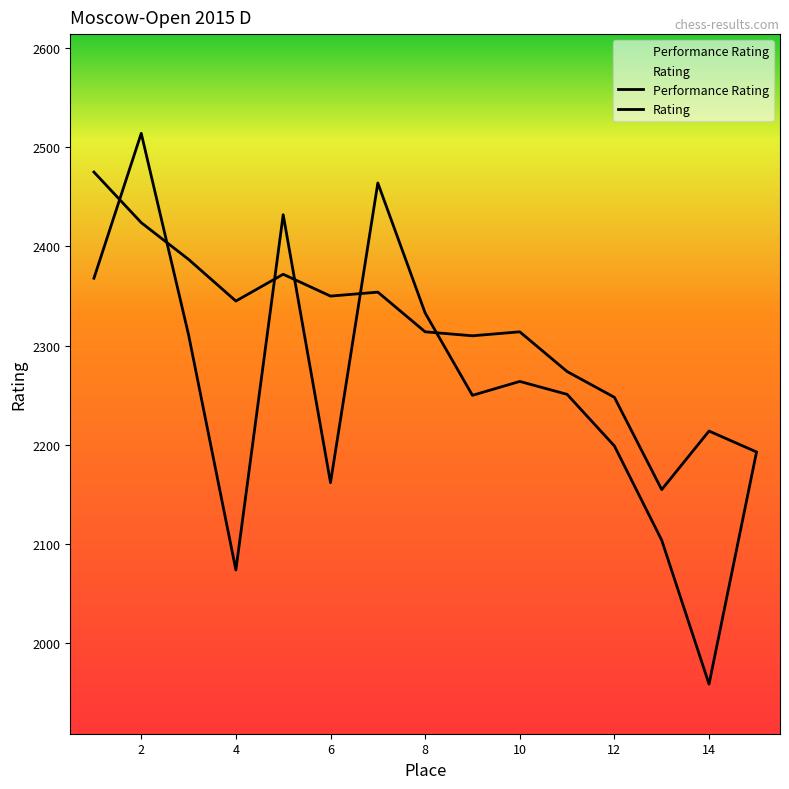

Is this an area chart (filled region under the line)?

No